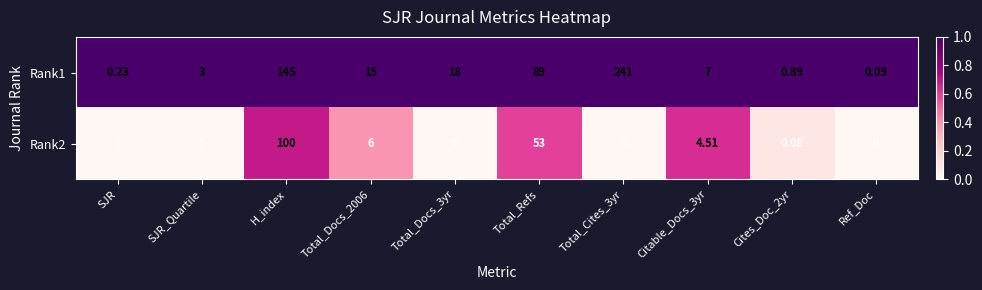

List the series in order of their overall mean, highest first.

Rank1, Rank2